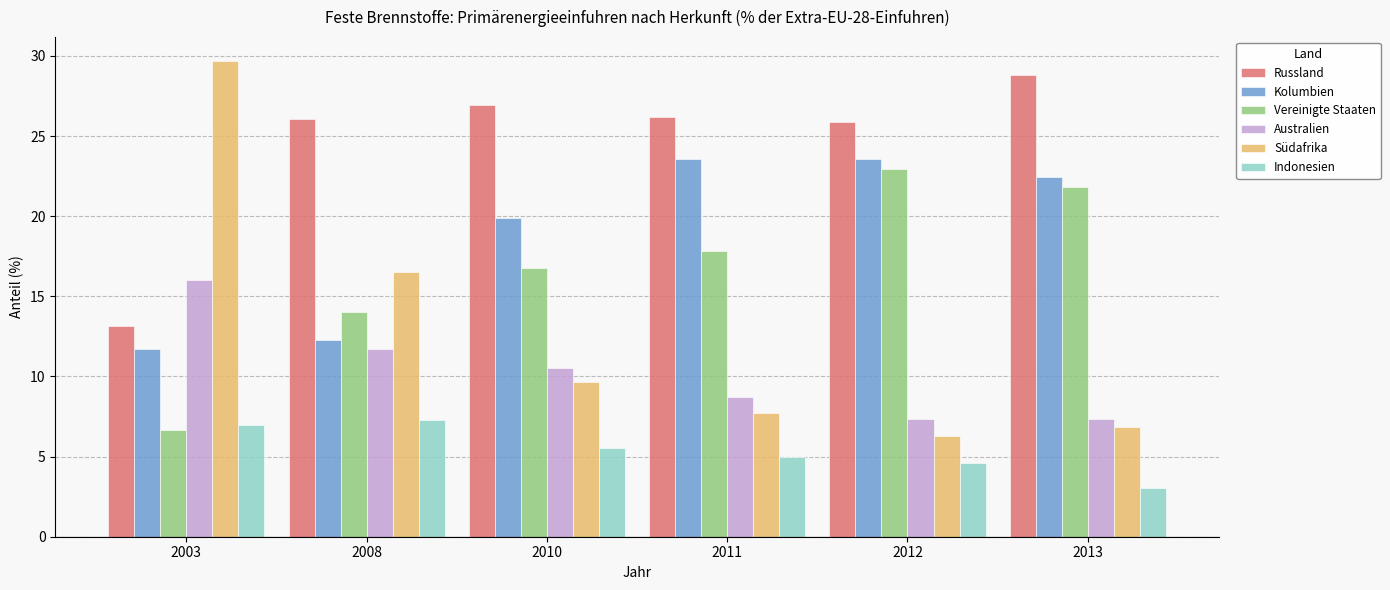

What value does the Russland series have at 2012?

25.9